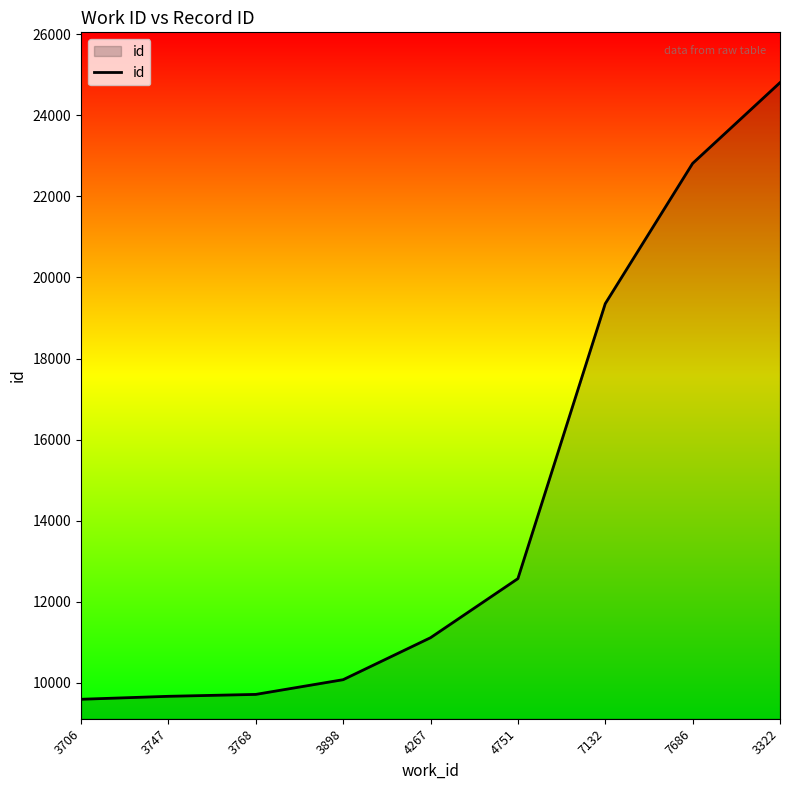

The chart shows a value of 40829 at 7686. True or false?

False